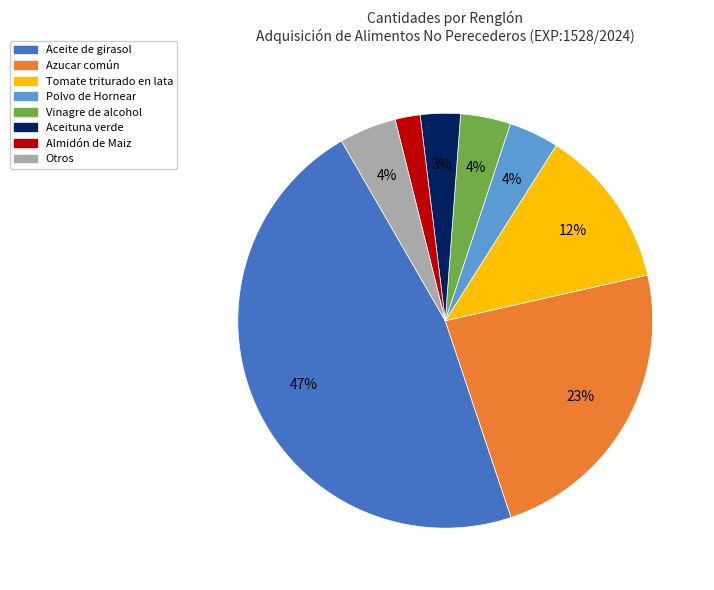

Is there any slice that represents more than half of the pie?

No